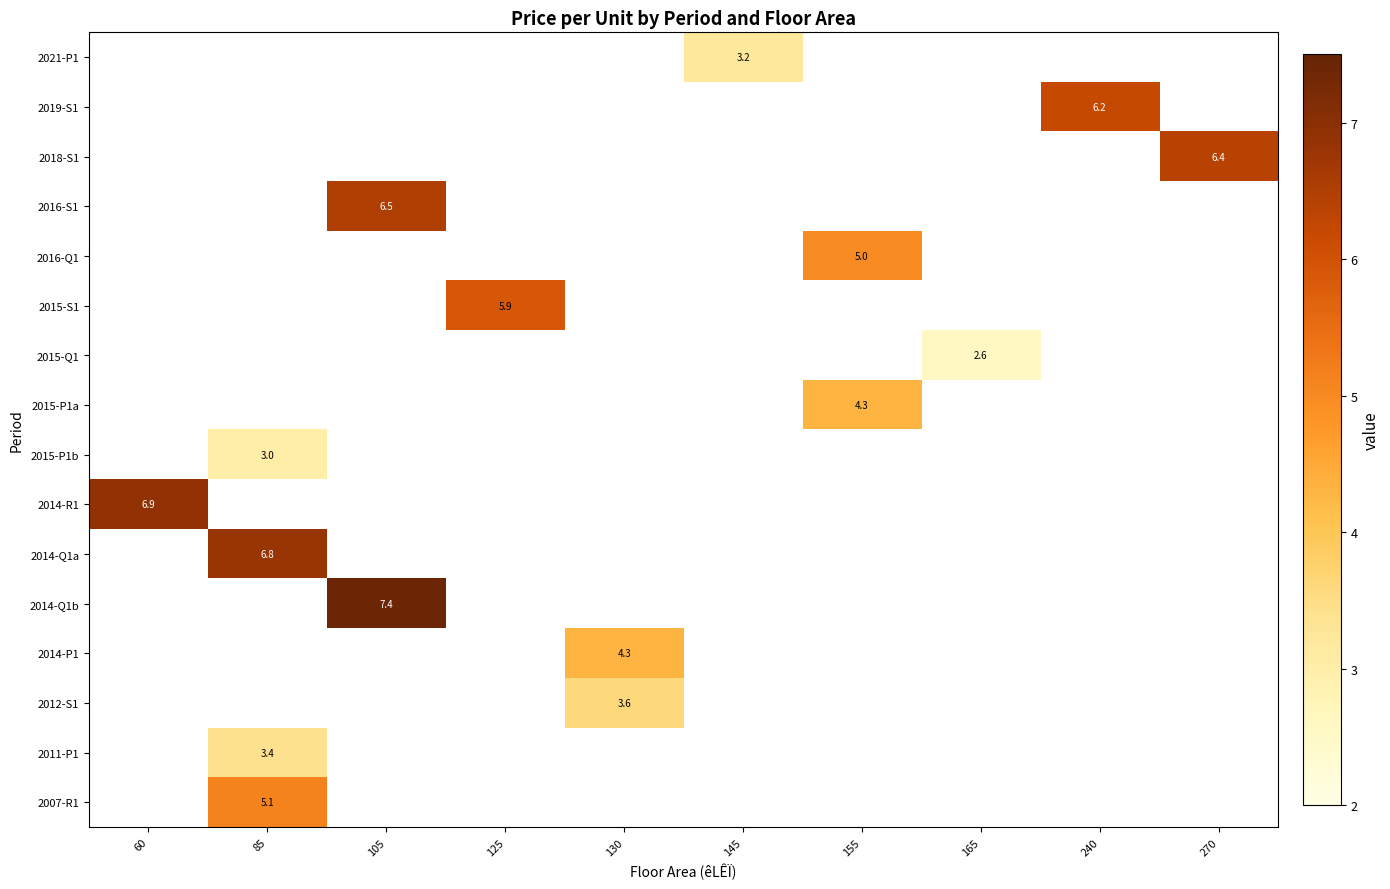

Which has a higher value, 85 or 60?

60